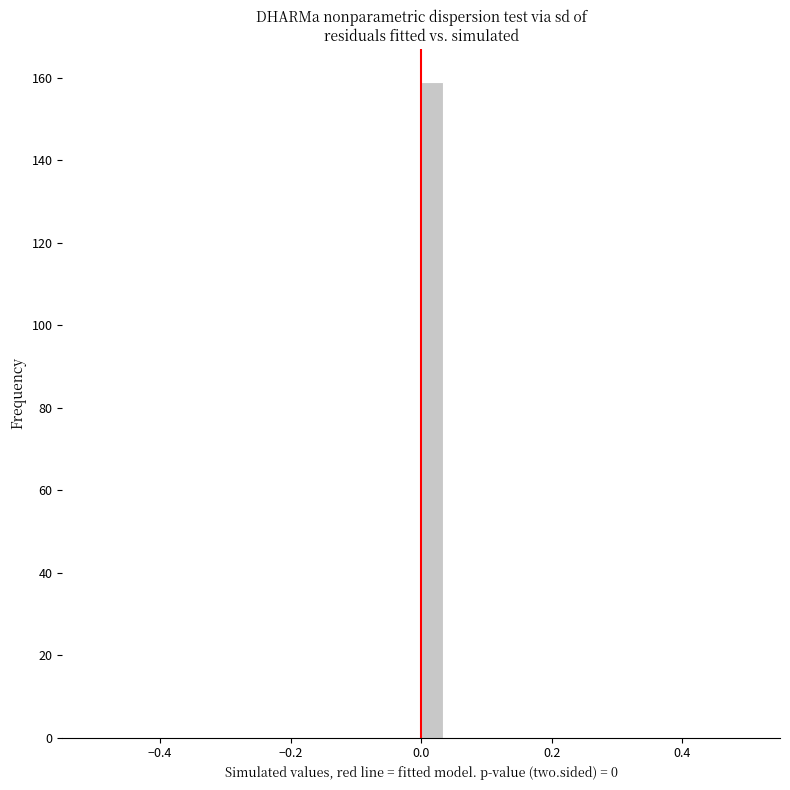

Around what value on the x-axis is the tallest bar? Give the approximate position of its centre, as read against the axis.

0.02